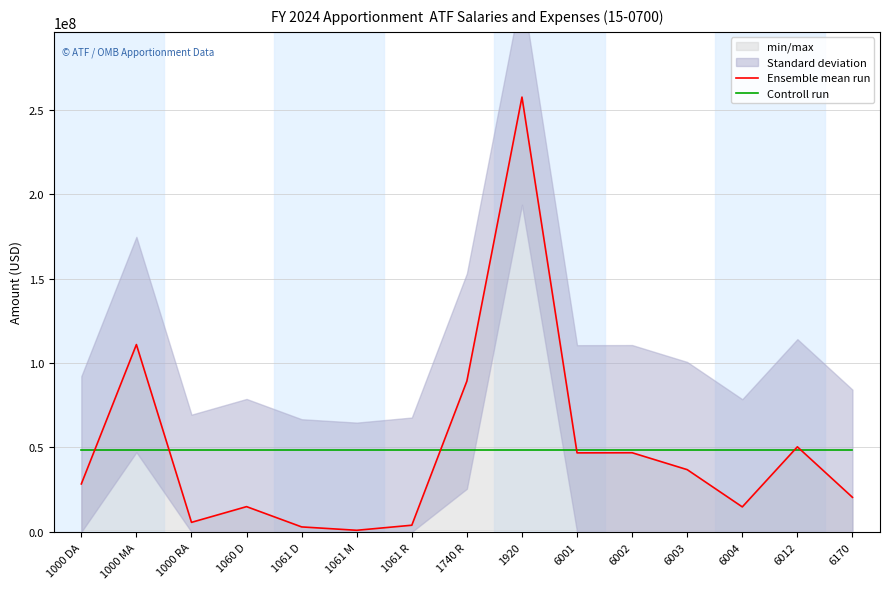

What is the label of the 8th point from the left?

1740 R